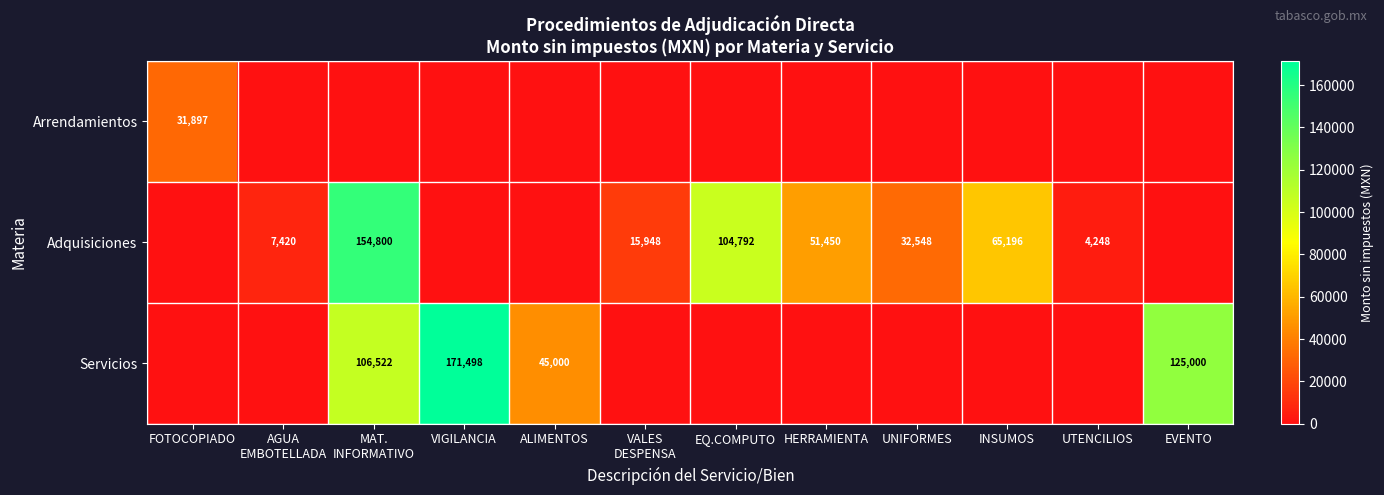

The value of Adquisiciones at EQ.COMPUTO is 34582. True or false?

False